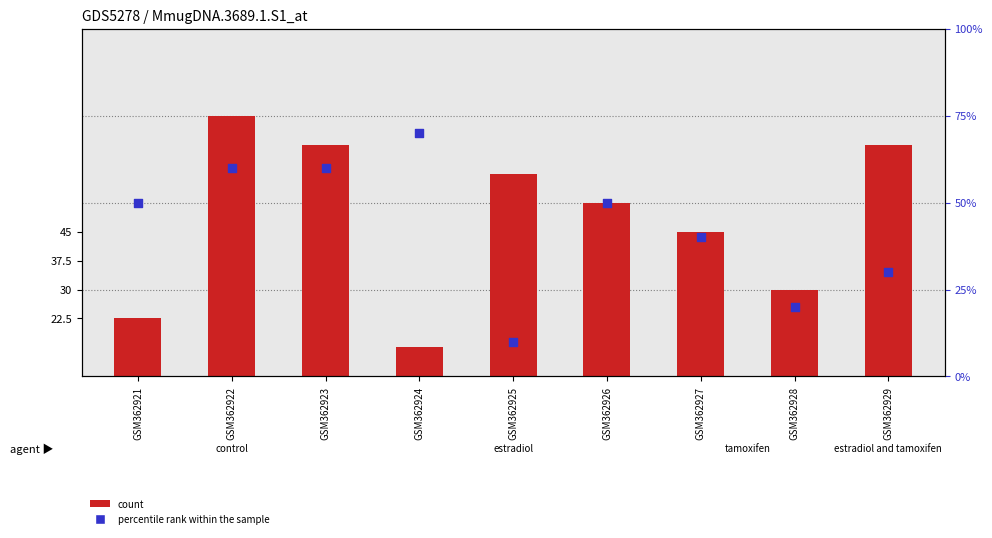

What are all the series names shown in the legend?

count, percentile rank within the sample